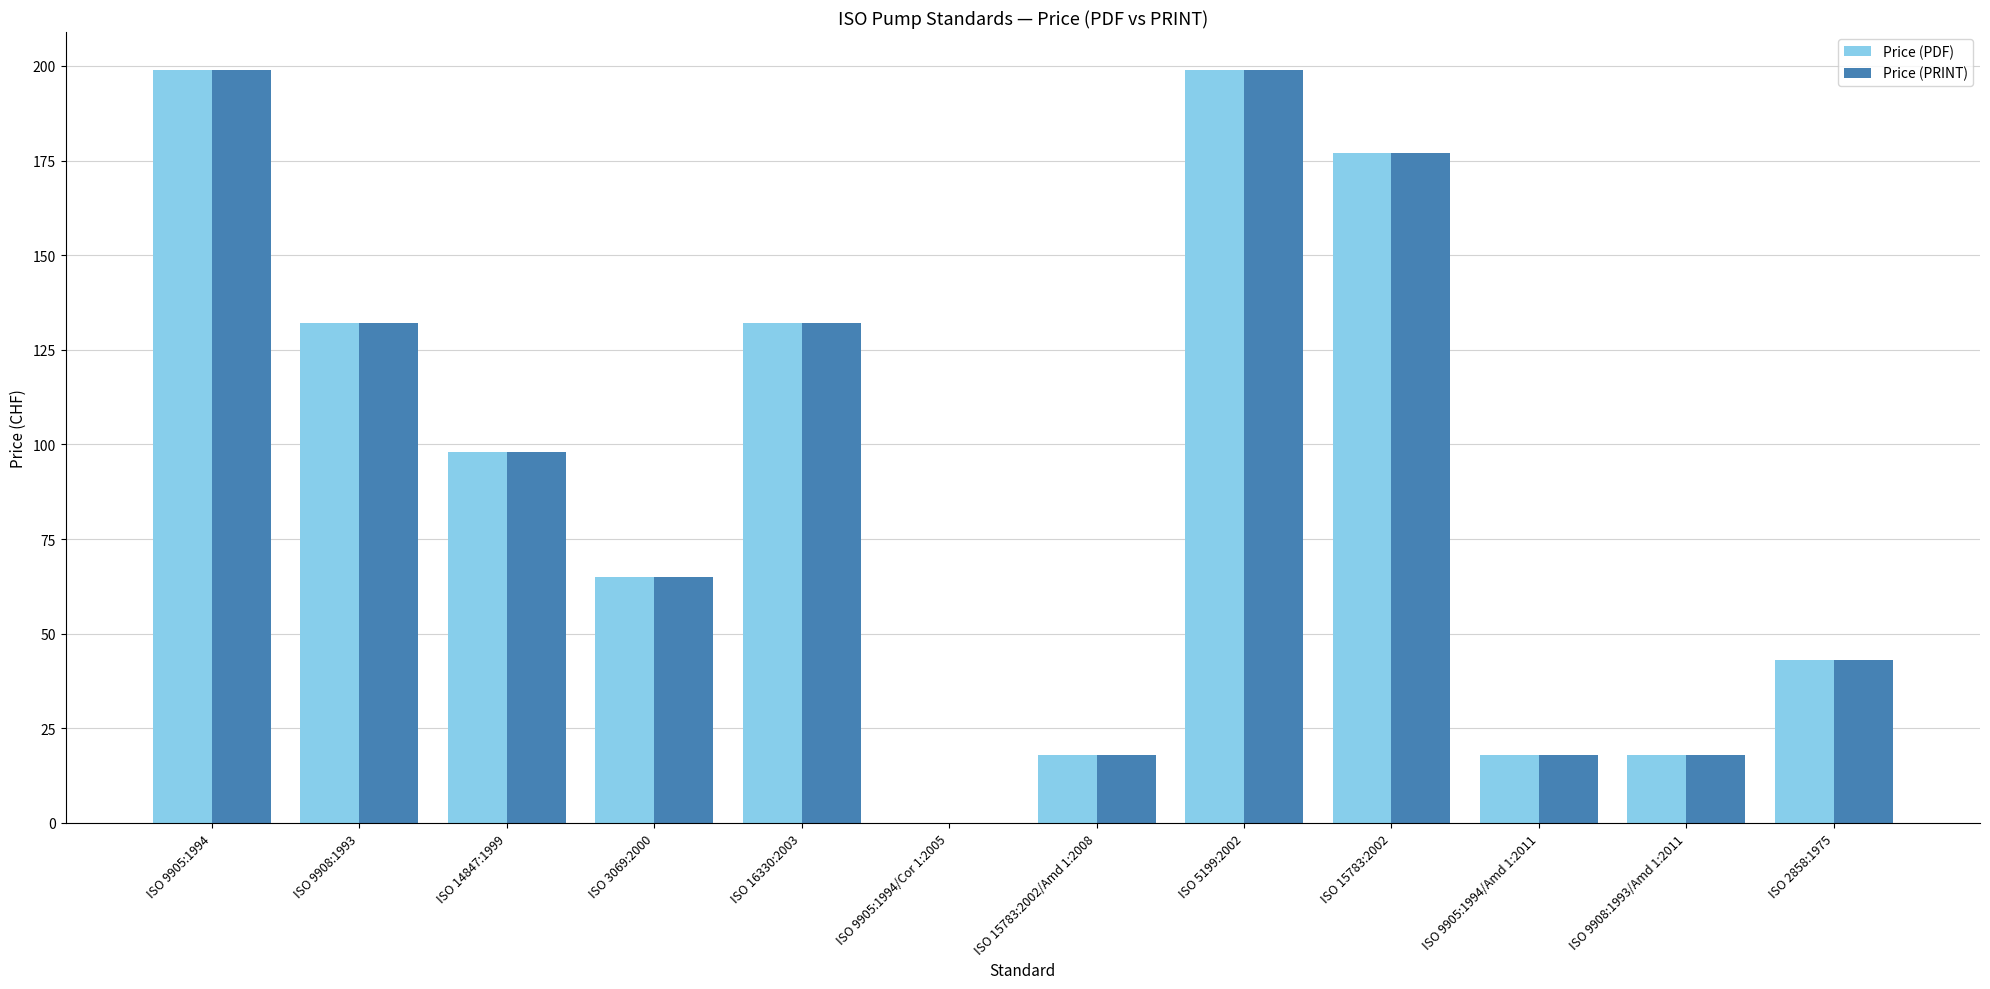

At which label is Price (PRINT) closest to 99?

ISO 14847:1999